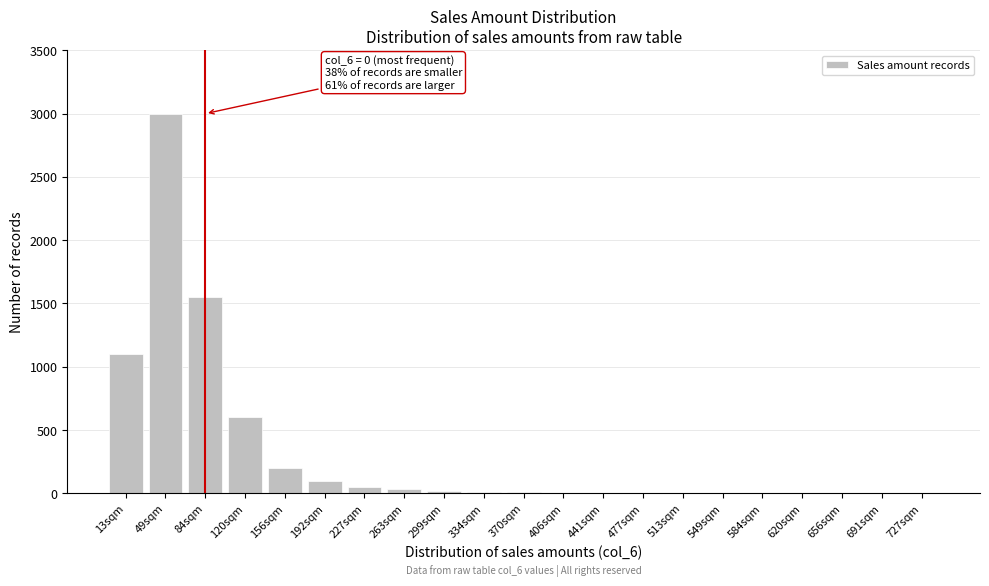

At which label is the value closest to 1500?

84sqm